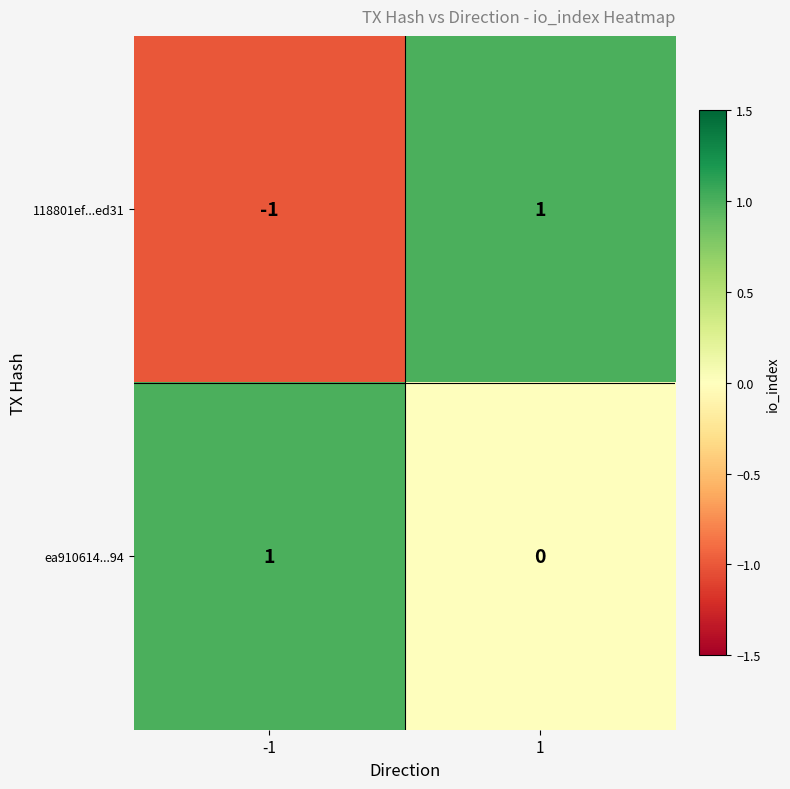

List the labels in order of ea910614...94 value, largest first.

-1, 1